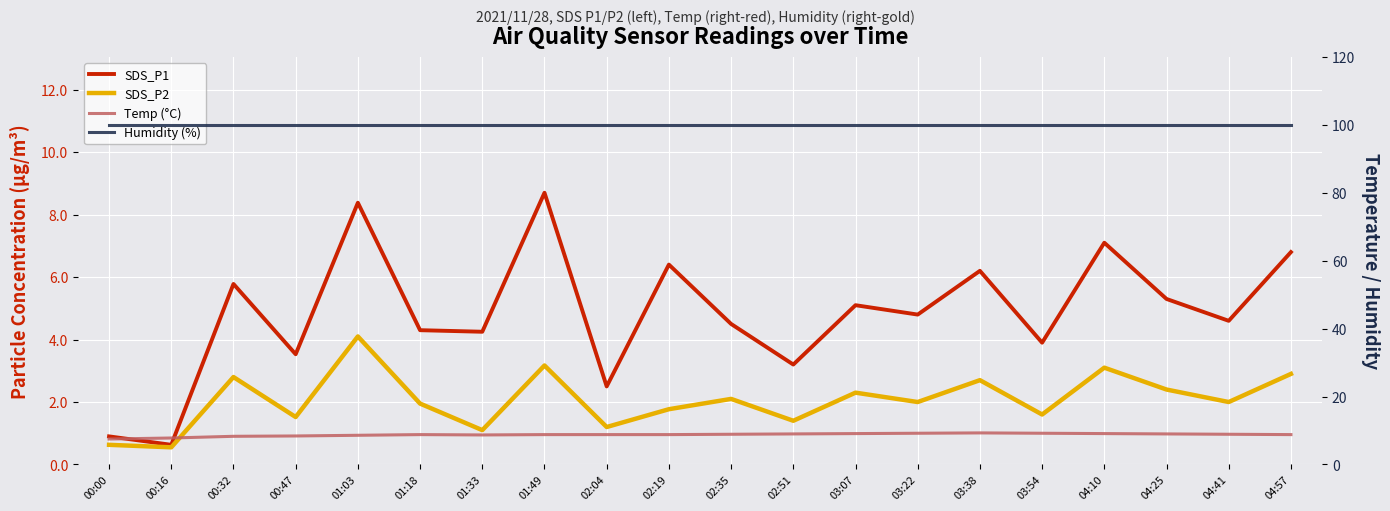

Where does the SDS_P2 series first go above 2?

00:32